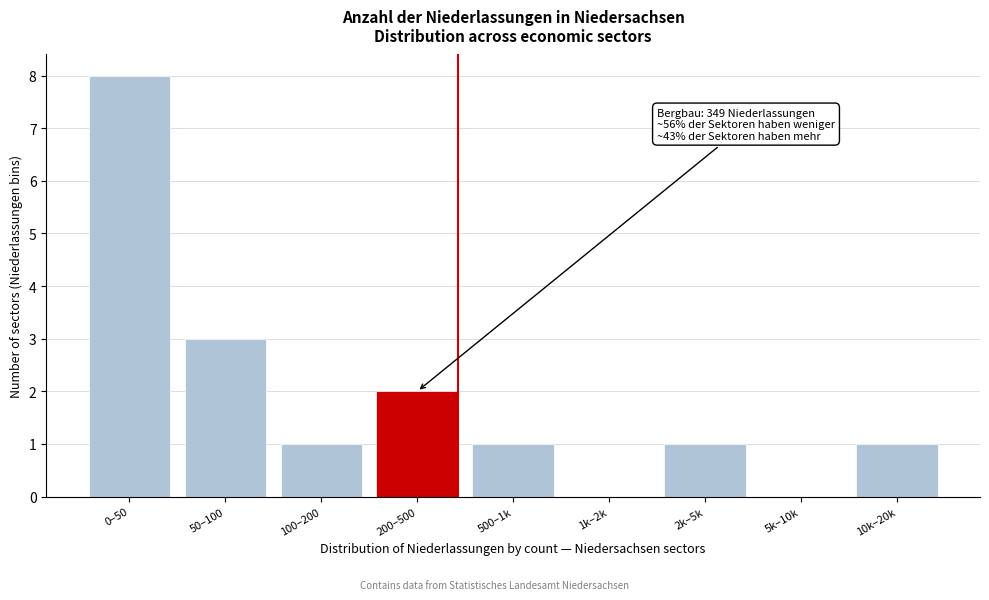

Reading right to left, list all the values displayed in this chart.

10k–20k=1	5k–10k=0	2k–5k=1	1k–2k=0	500–1k=1	200–500=2	100–200=1	50–100=3	0–50=8